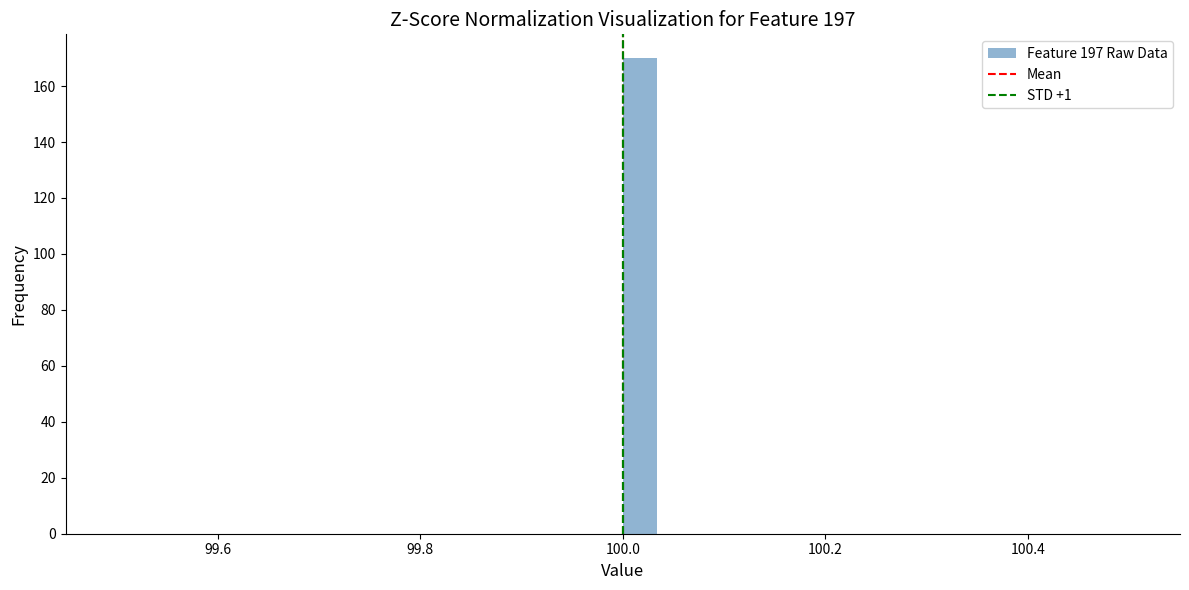

Around what value on the x-axis is the tallest bar? Give the approximate position of its centre, as read against the axis.

100.02